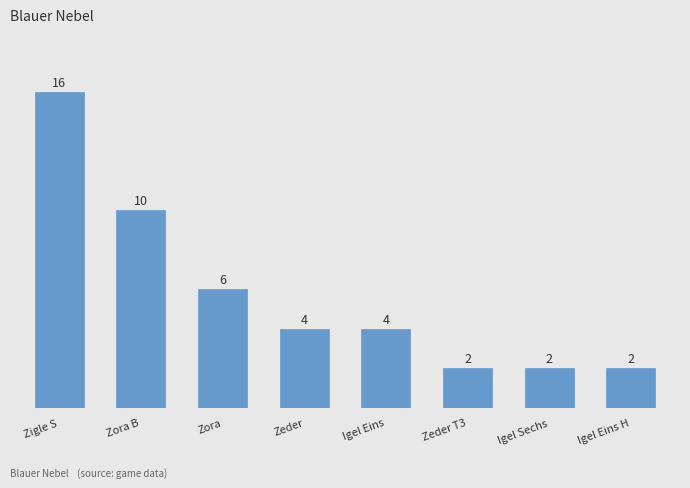

Between Igel Eins H and Zigle S, which is larger?

Zigle S